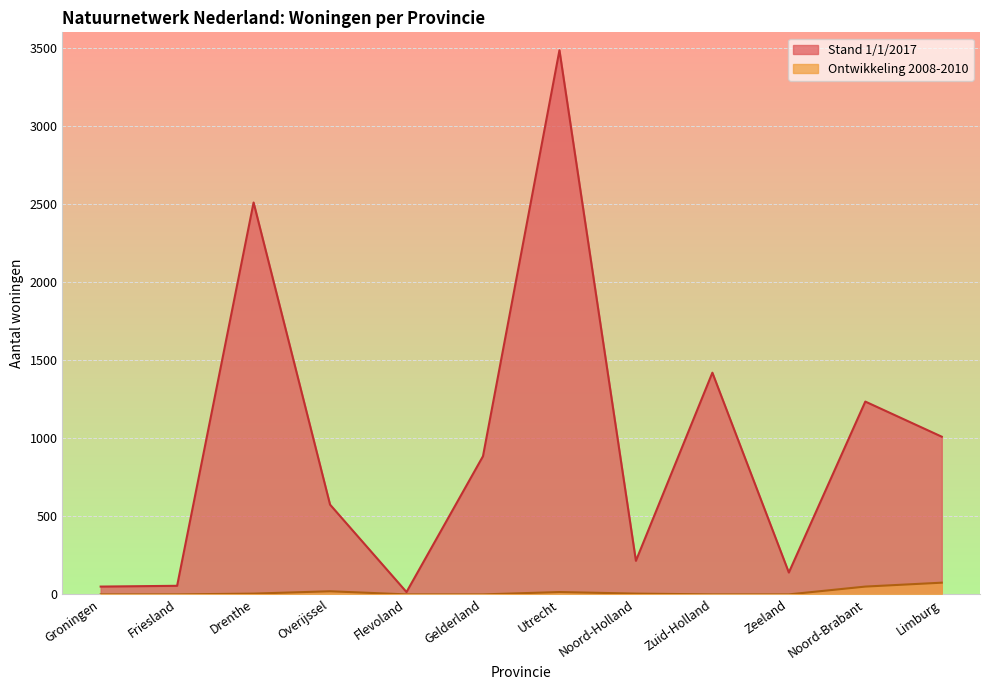

What is the total value across all series at Zeeland?

140